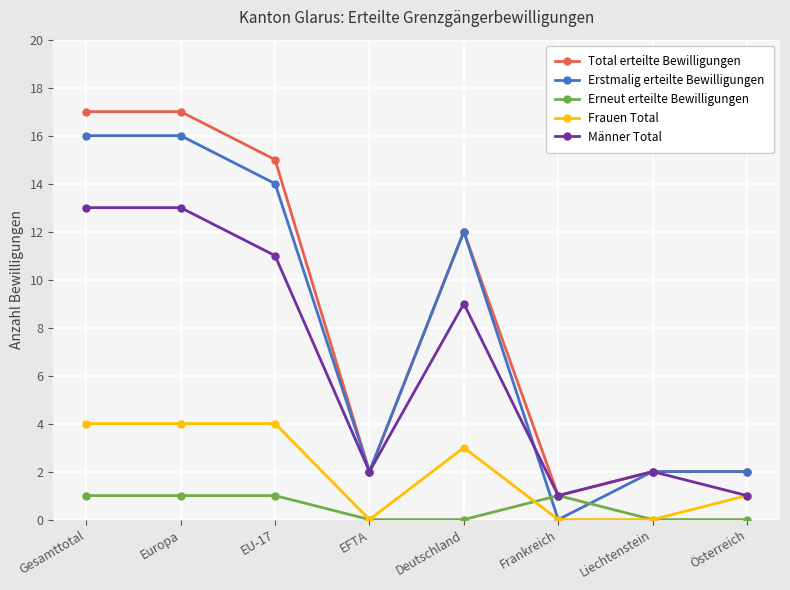

Between Gesamttotal and Österreich, which series saw the biggest shift?

Total erteilte Bewilligungen